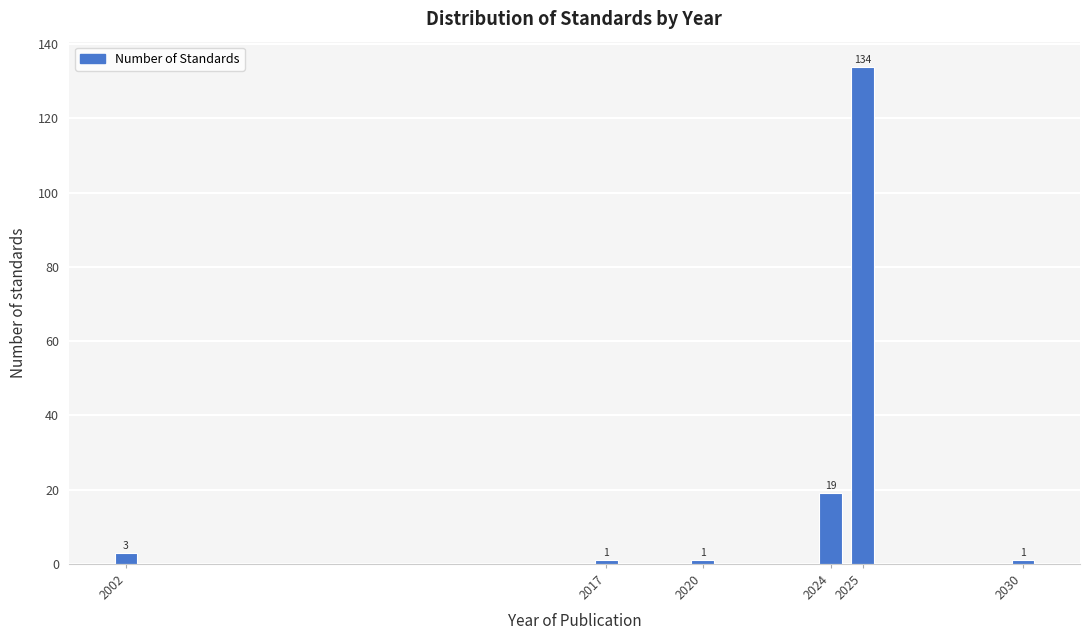

Reading left to right, extract all data points from this chart.

2002=3	2017=1	2020=1	2024=19	2025=134	2030=1